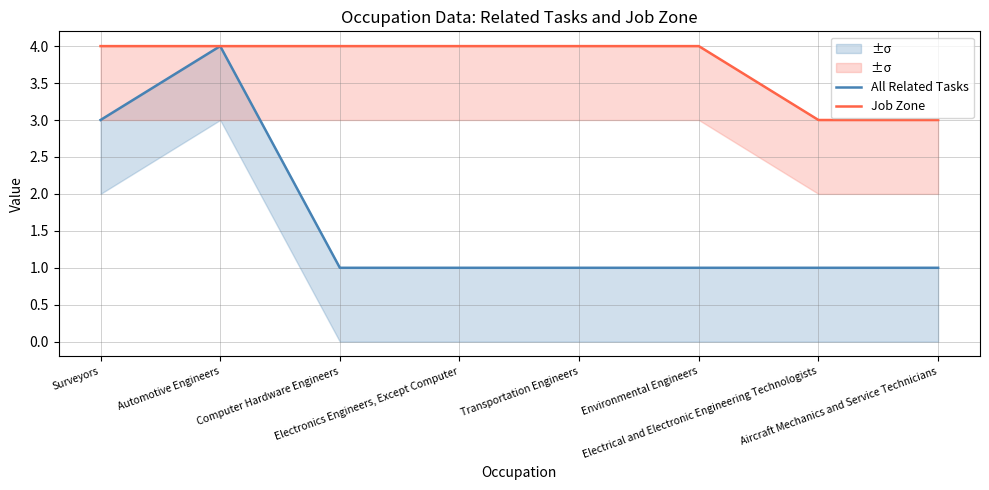

What is the label of the 1st point from the left?

Surveyors